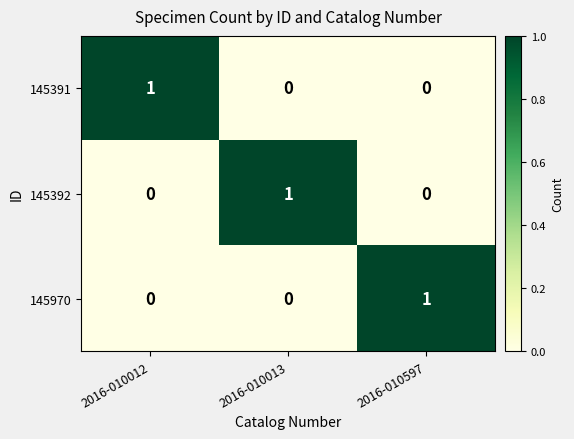

At how many categories does at least one series exceed 0?

3